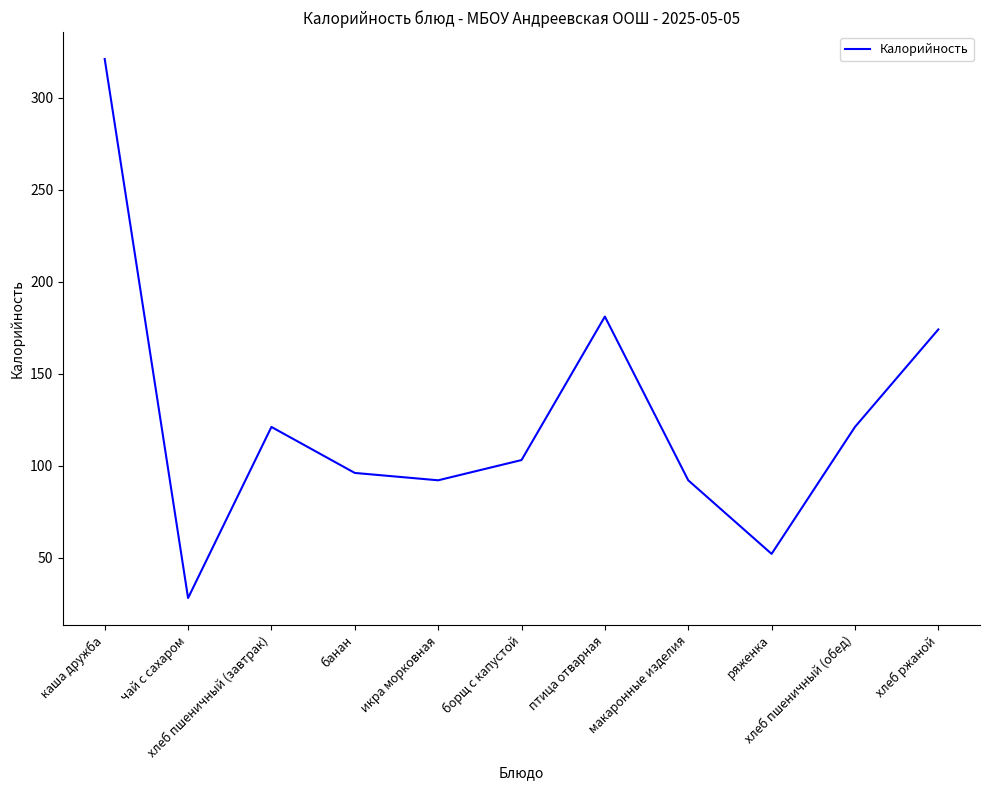

At which label is the value closest to 174?

хлеб ржаной